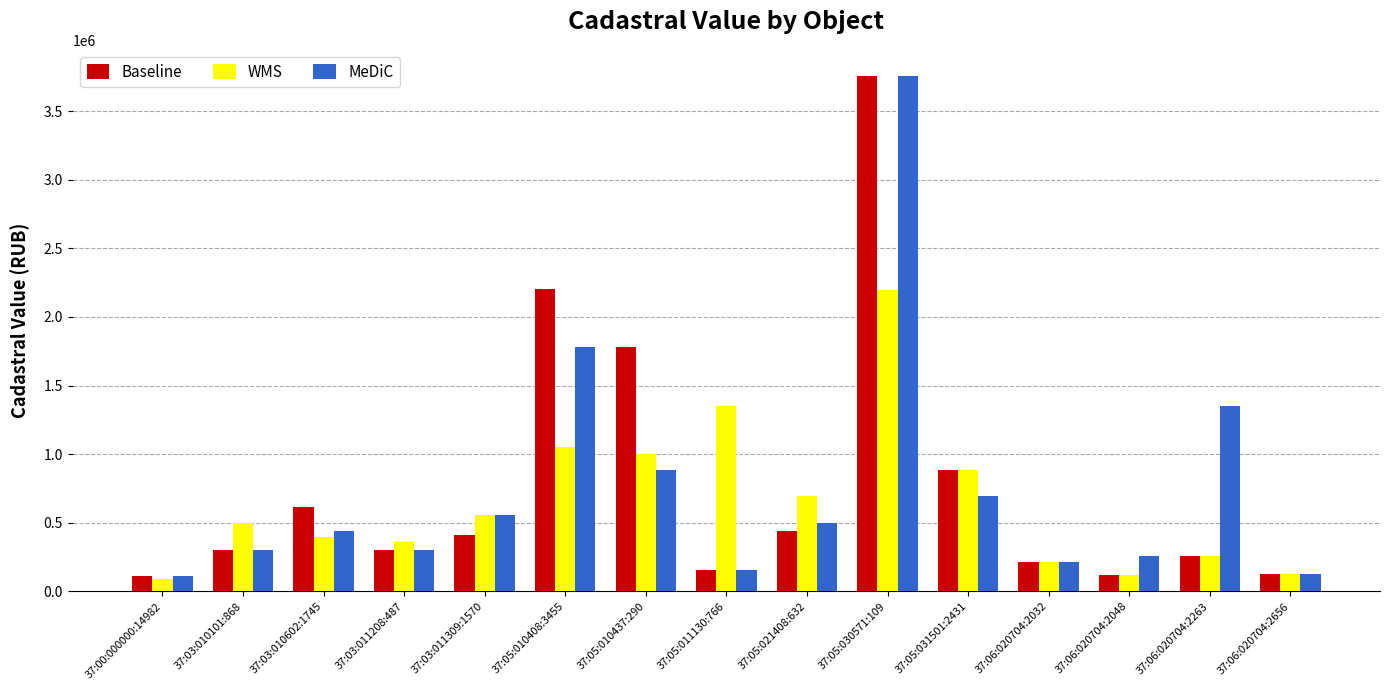

At how many categories does at least one series exceed 1217966?

5